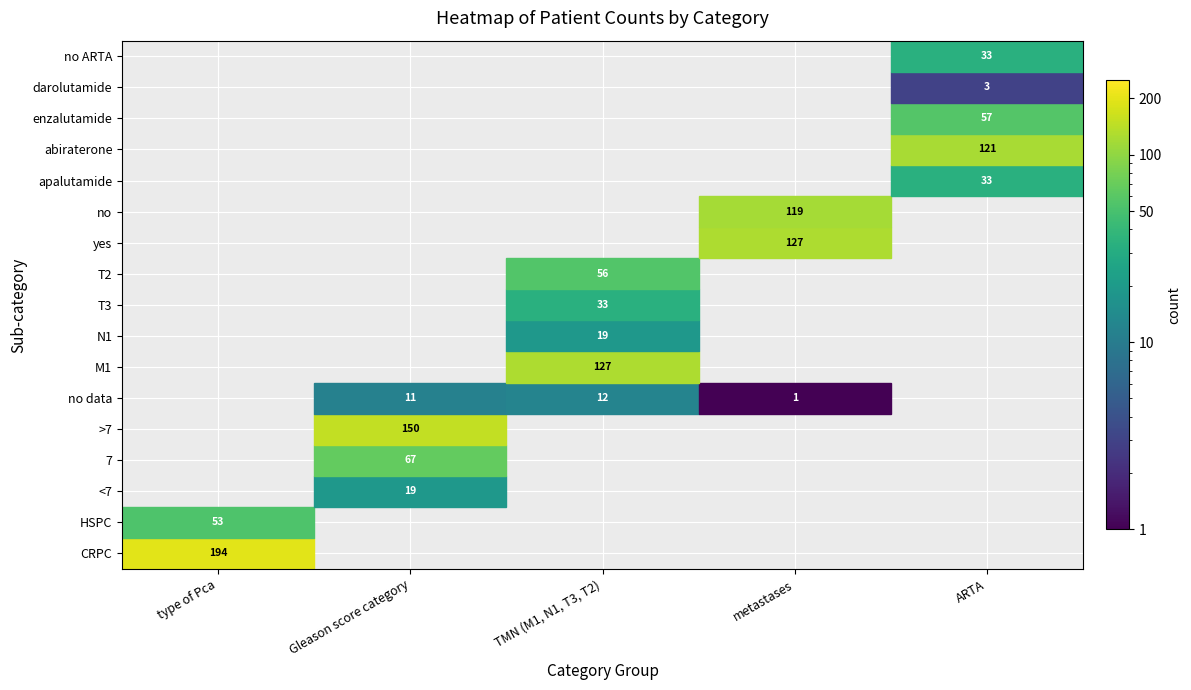

The type of Pca series shows 286 at CRPC. True or false?

False